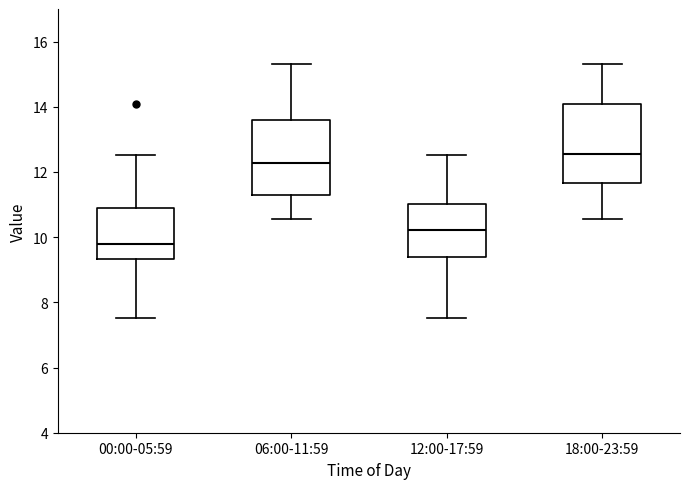

Reading left to right, transcribe this box plot: for each box, give where its median line is, the range the box spans, and where its two whiskers end, as read against the y-axis. The values are not printed on the chart, so give them approximately, as read against the axis.

00:00-05:59: median 9.8, box 9.4 to 11.0, whiskers 7.6 to 12.6
06:00-11:59: median 12.2, box 11.2 to 13.6, whiskers 10.6 to 15.4
12:00-17:59: median 10.2, box 9.4 to 11.0, whiskers 7.6 to 12.6
18:00-23:59: median 12.6, box 11.6 to 14.0, whiskers 10.6 to 15.4